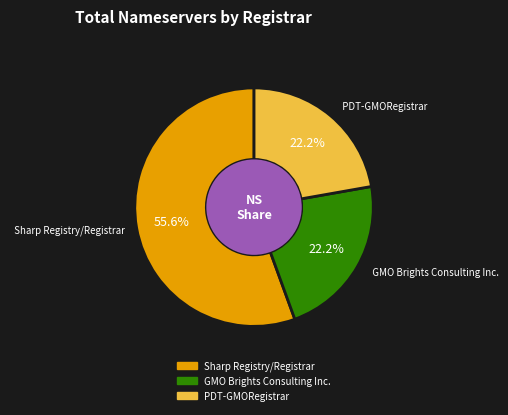

What percentage is the Sharp Registry/Registrar slice, to the nearest percent?

56%